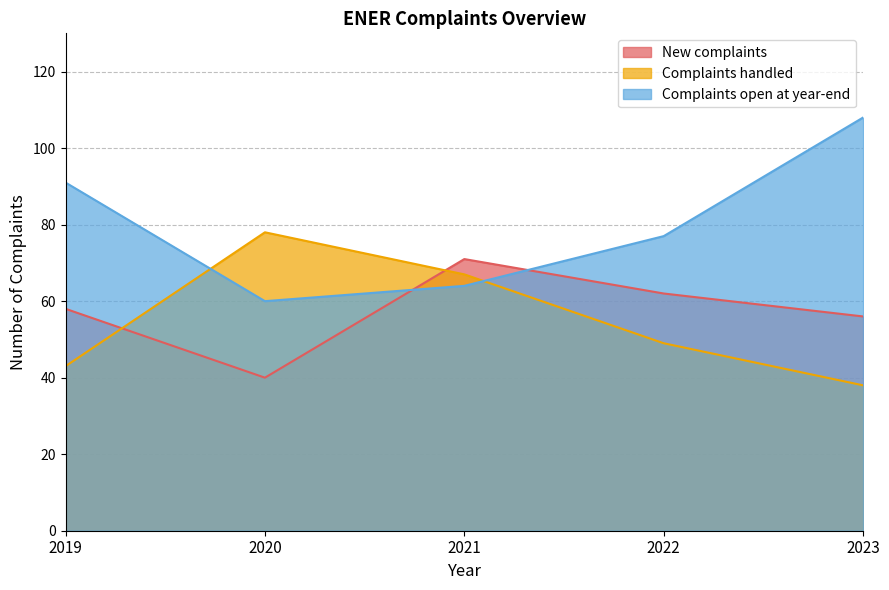

What value does the New complaints series have at 2023, to the nearest 10?

60